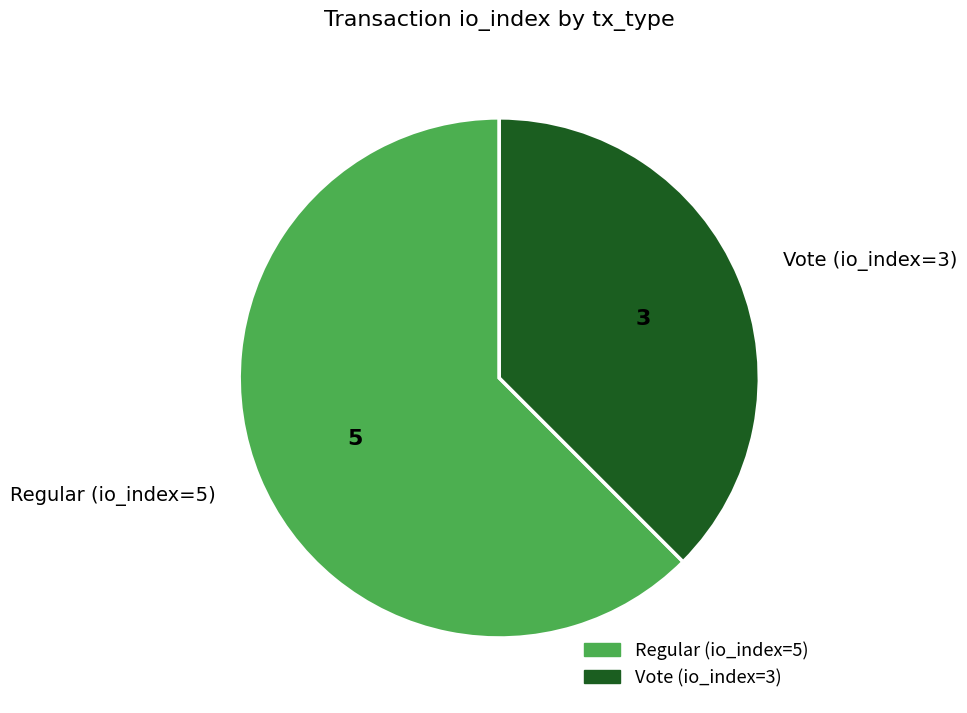

Is the sum of Vote (io_index=3) and Regular (io_index=5) greater than half?

Yes